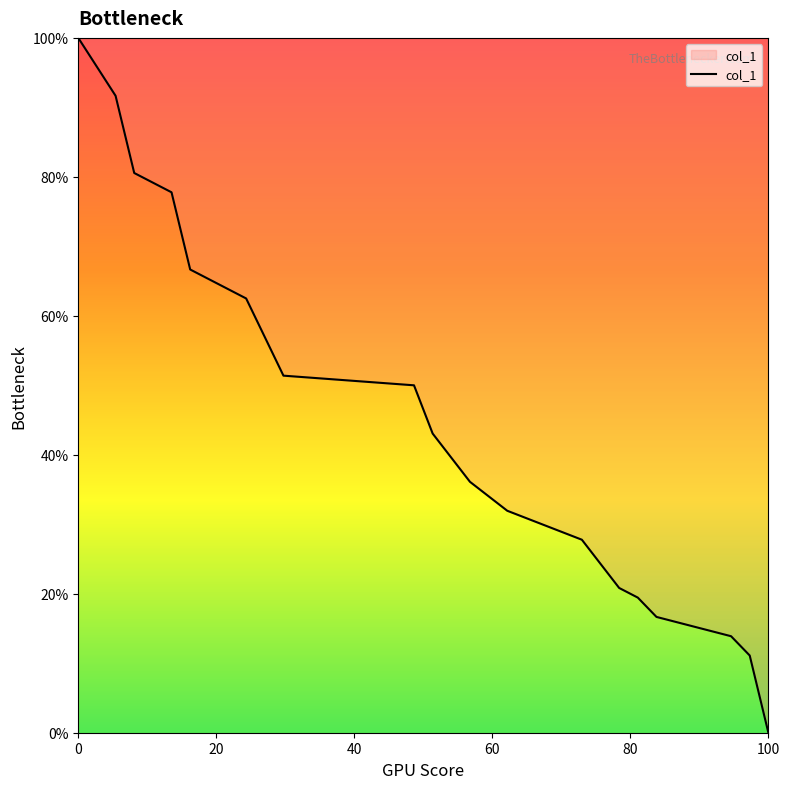

What is the difference between the maximum and minimum values?

100.0